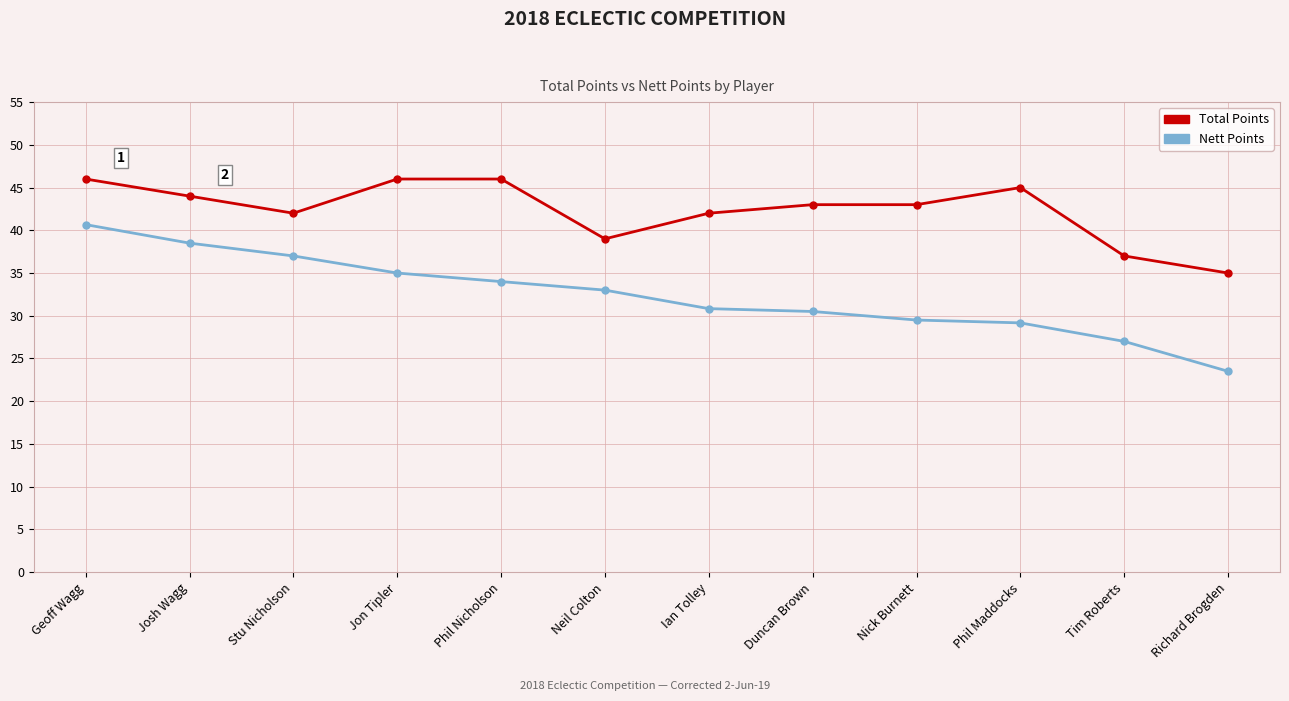

The value of Total Points at Phil Nicholson is 46.0. True or false?

True